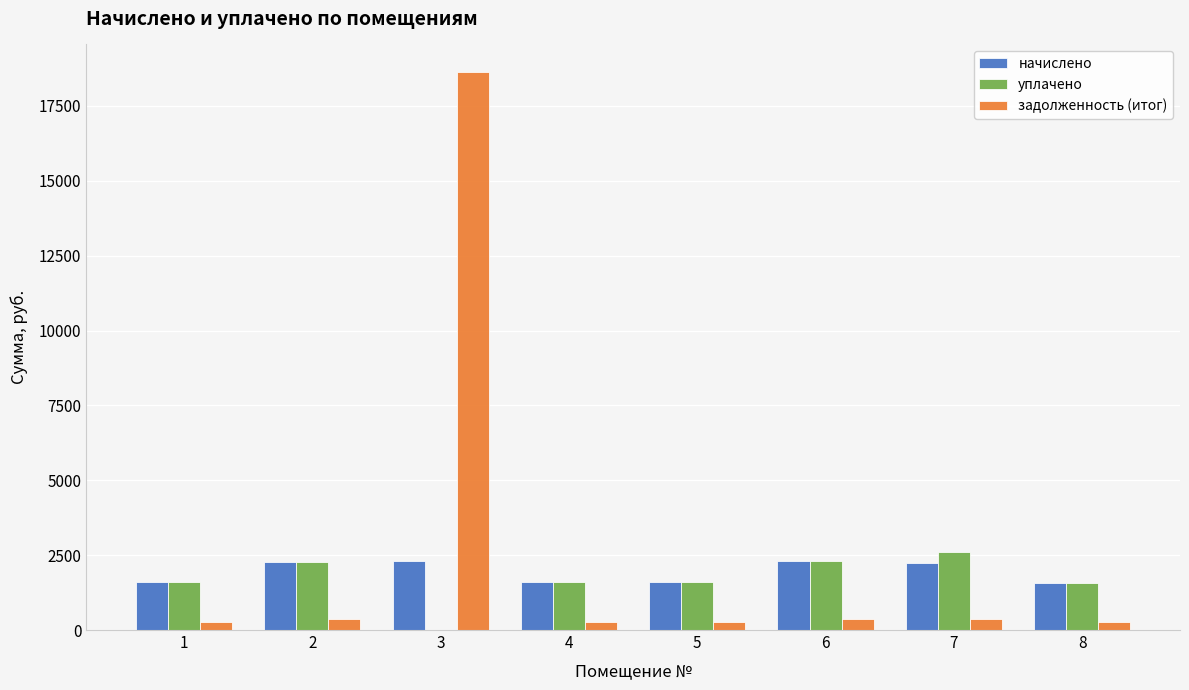

At which category is the sum across all series the highest?

3